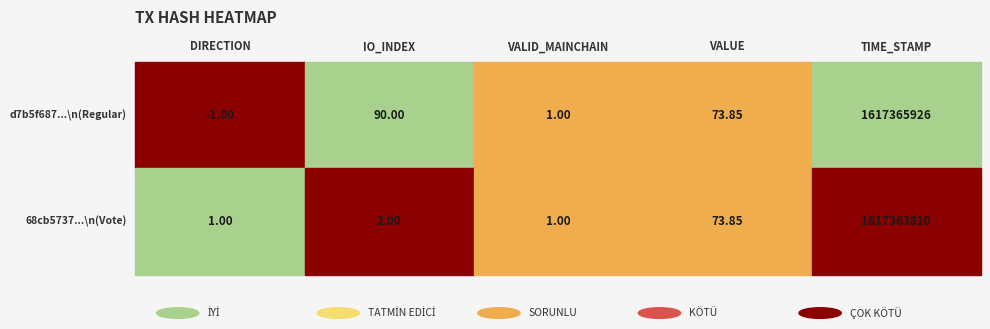

Rank the series by their average value, from highest to lowest.

0.0, 1.0